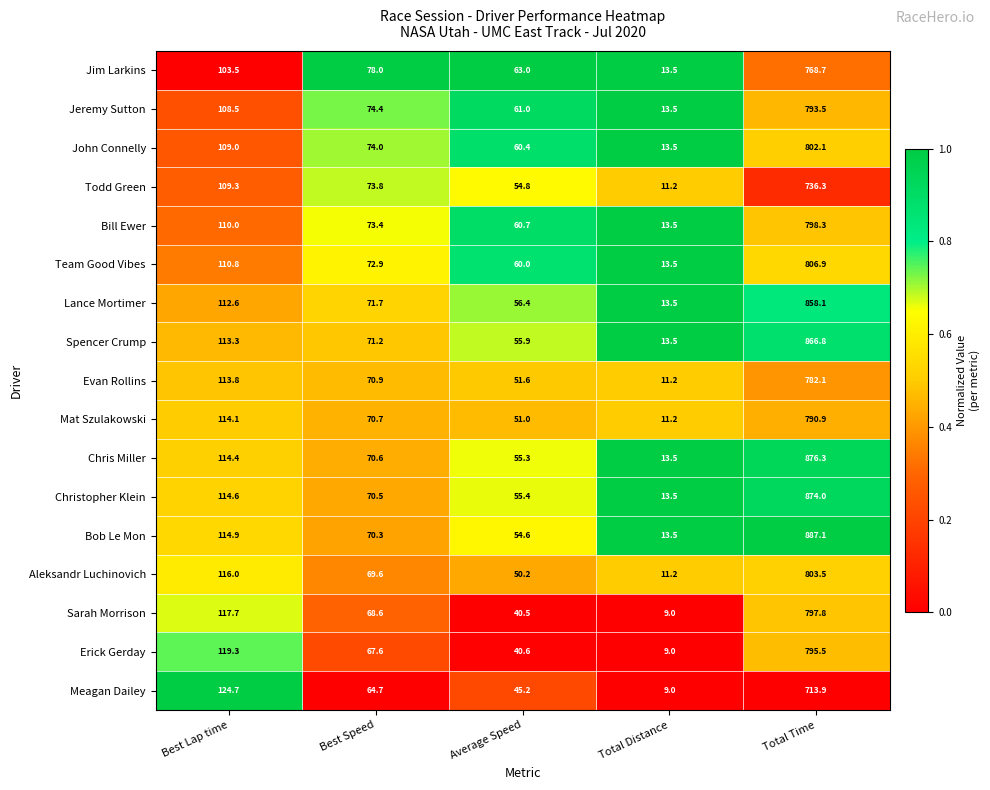

The Lance Mortimer series shows 112.6 at Best Lap time. True or false?

True